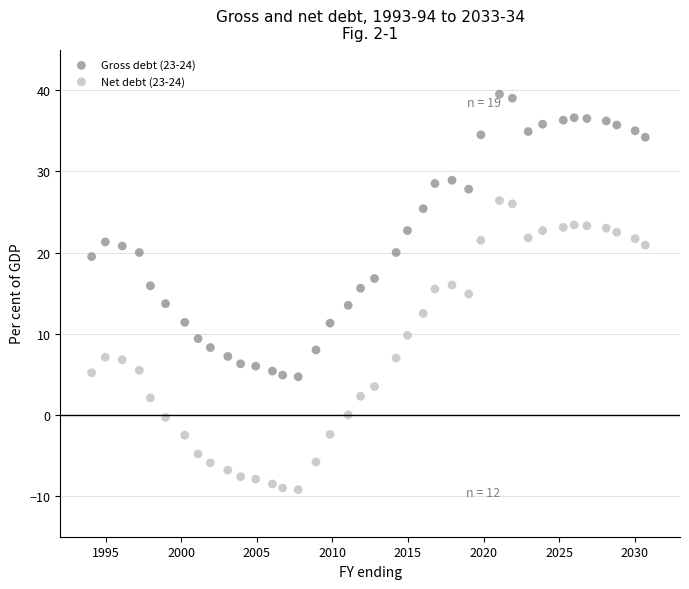

What are all the series names shown in the legend?

Gross debt (23-24), Net debt (23-24)